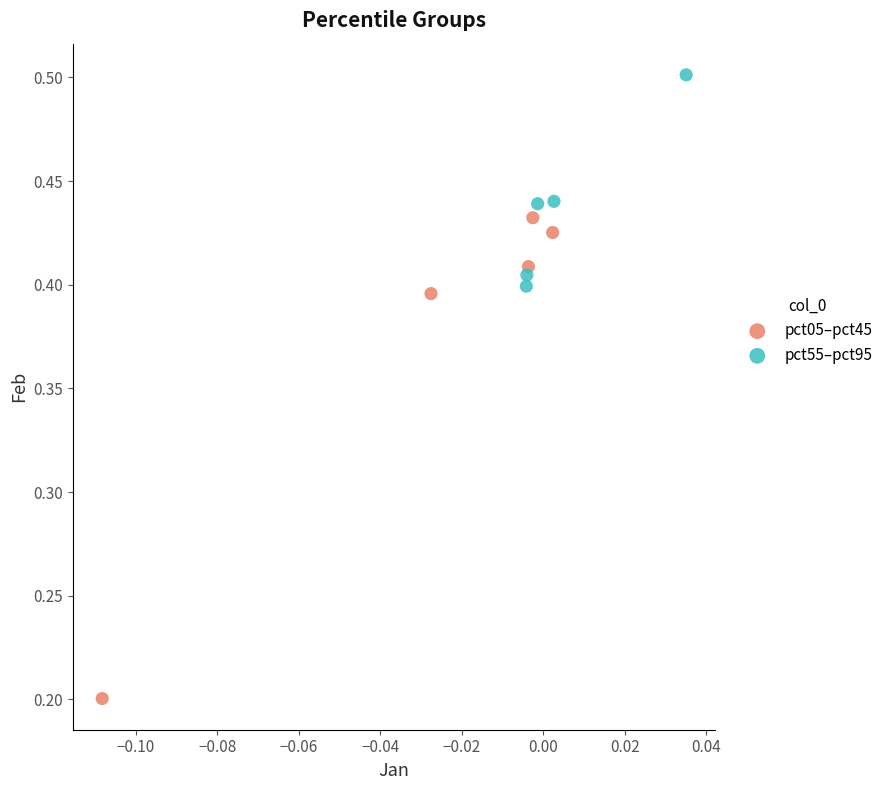

Which series reaches the minimum Y coordinate?

pct05–pct45